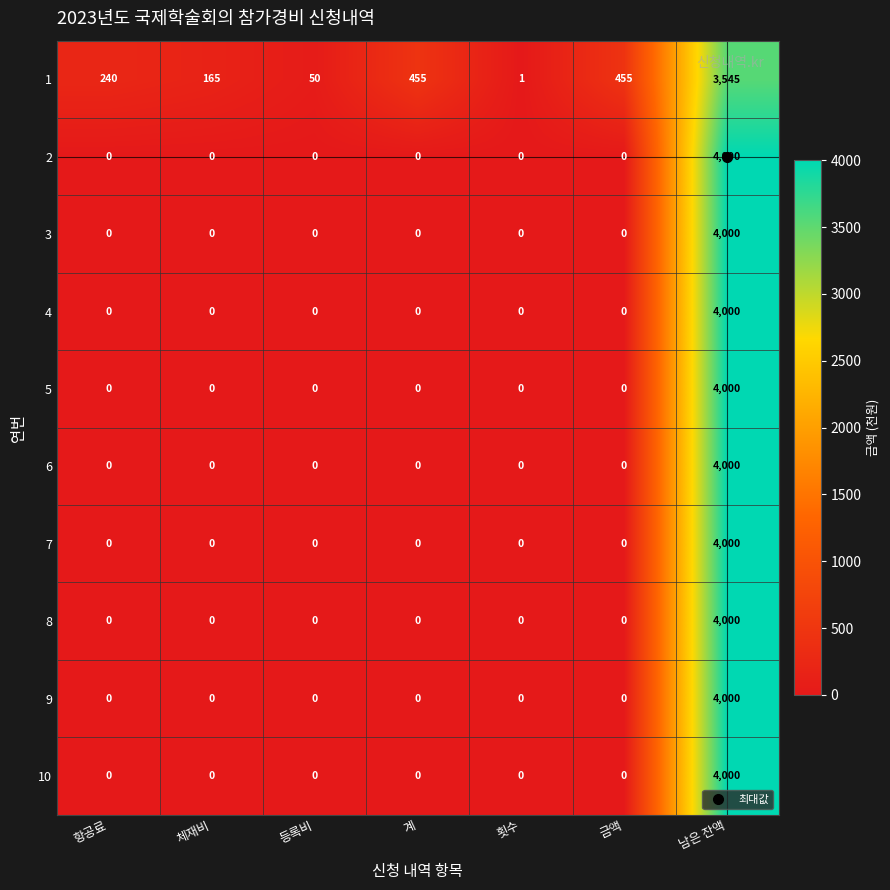

What is the difference between the highest and lowest values at 금액?

455